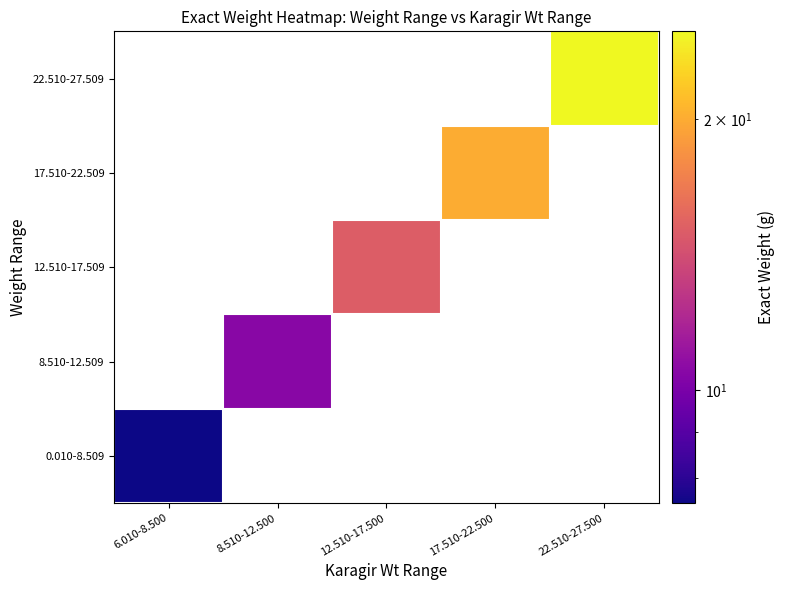

True or false: 22.510-27.509 has a value of 25.0 at 22.510-27.500.

True